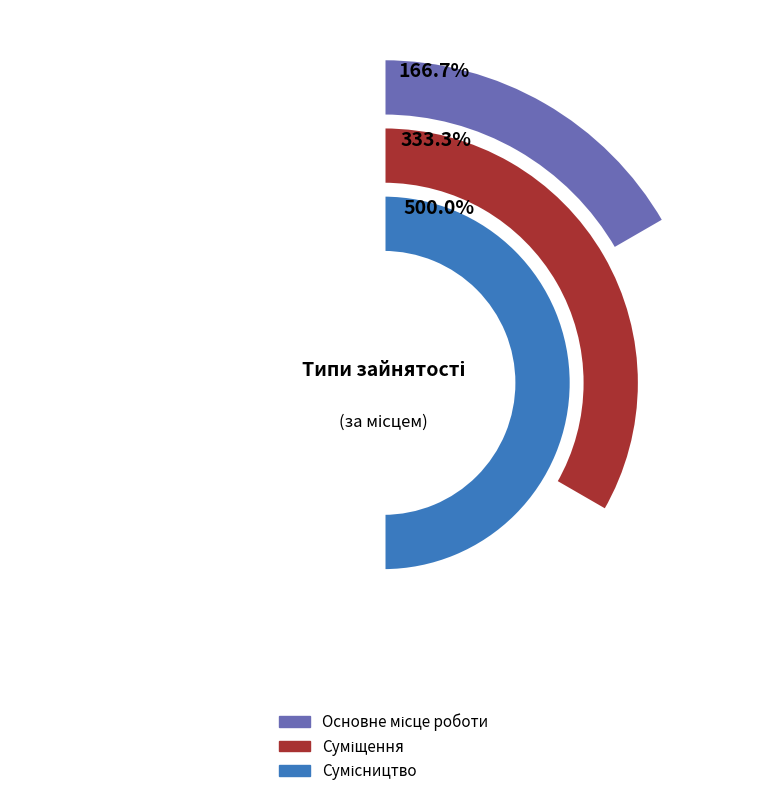

The Суміщення slice represents 23% of the pie. True or false?

False